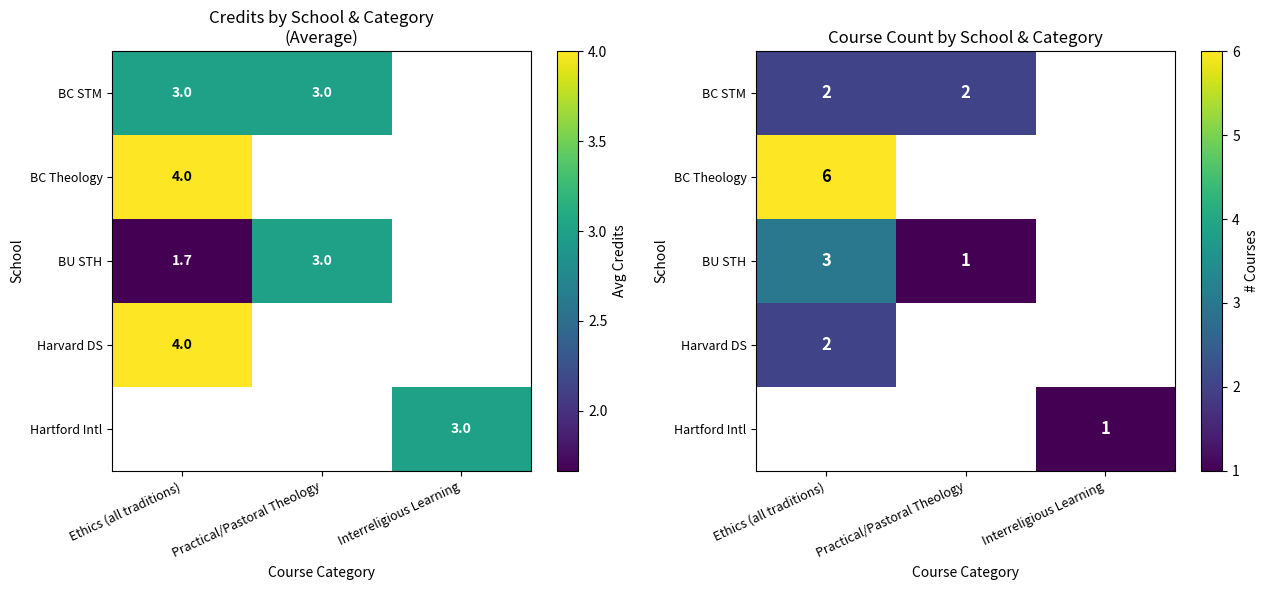

What is the greatest value displayed?

6.0